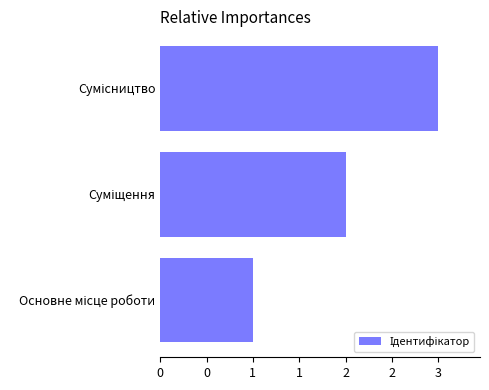

Are the bars horizontal?

Yes